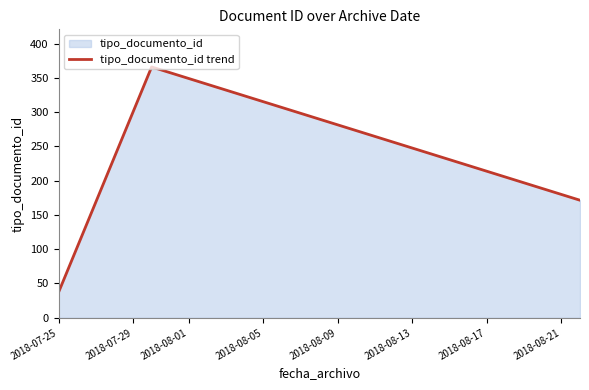

What is the average value?

191.5